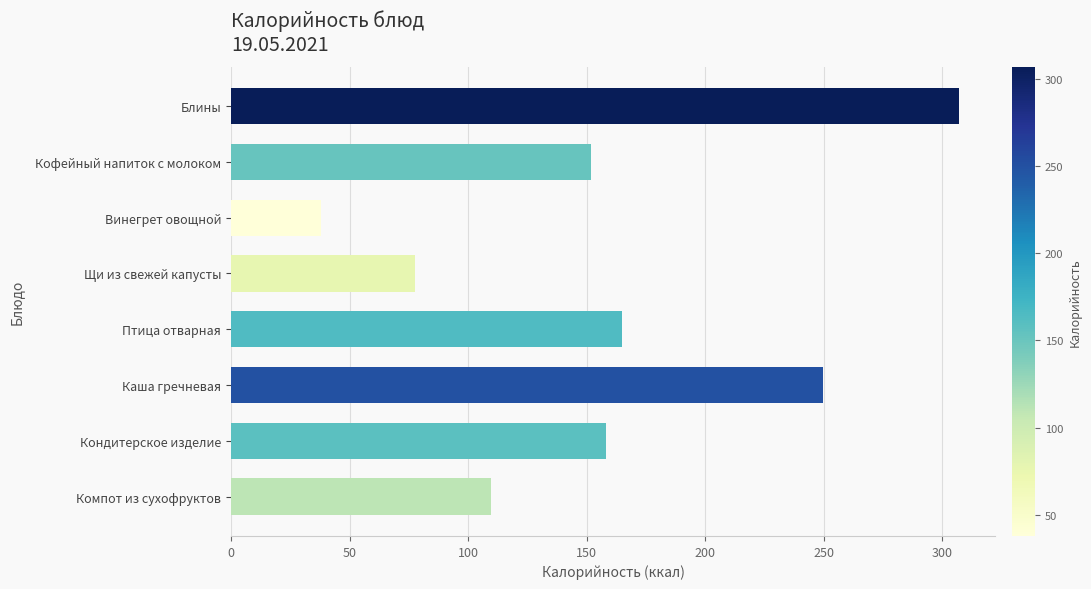

Where is the data nearest to the value 172?

Птица отварная